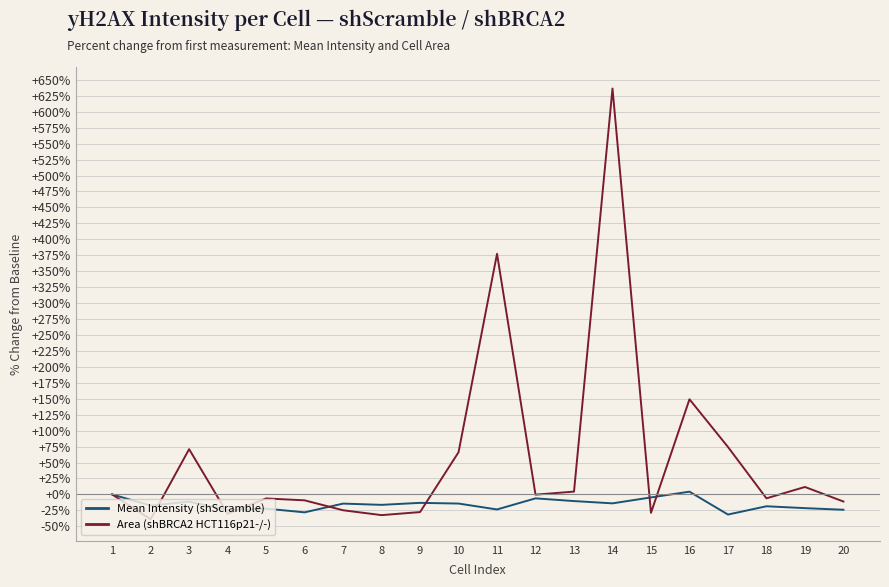

At which category is the sum across all series the highest?

14